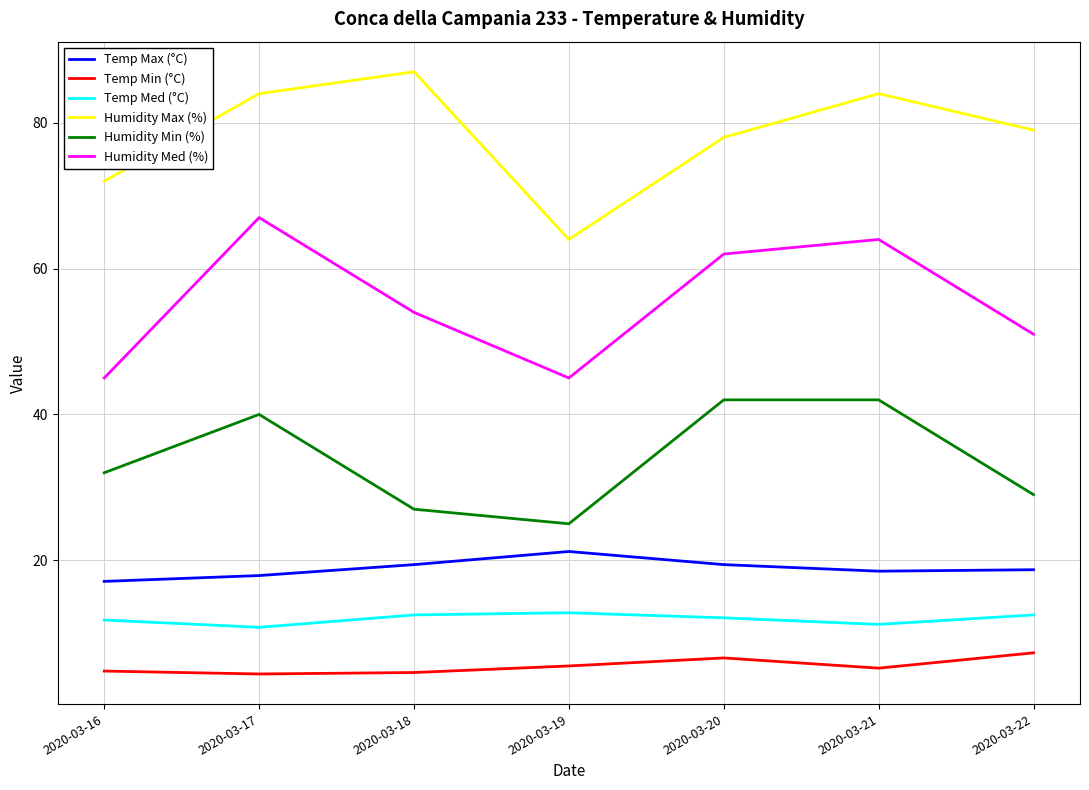

What is the minimum value shown in the chart?

4.4